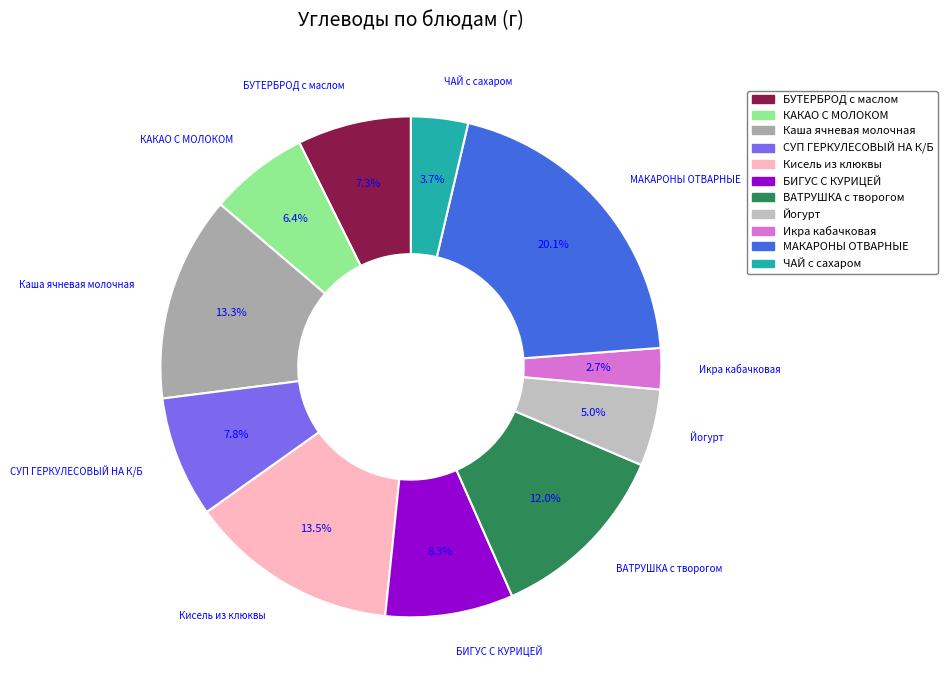

How many segments does this pie chart have?

11